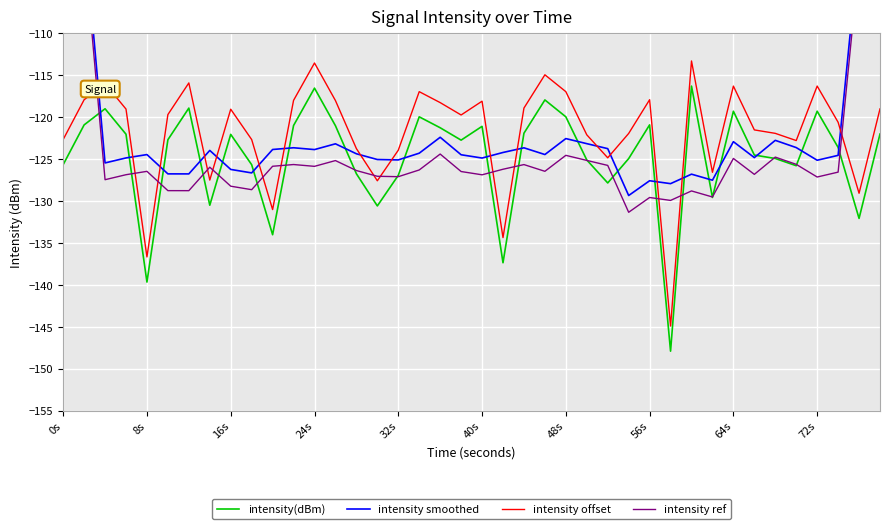

Is this an area chart (filled region under the line)?

No